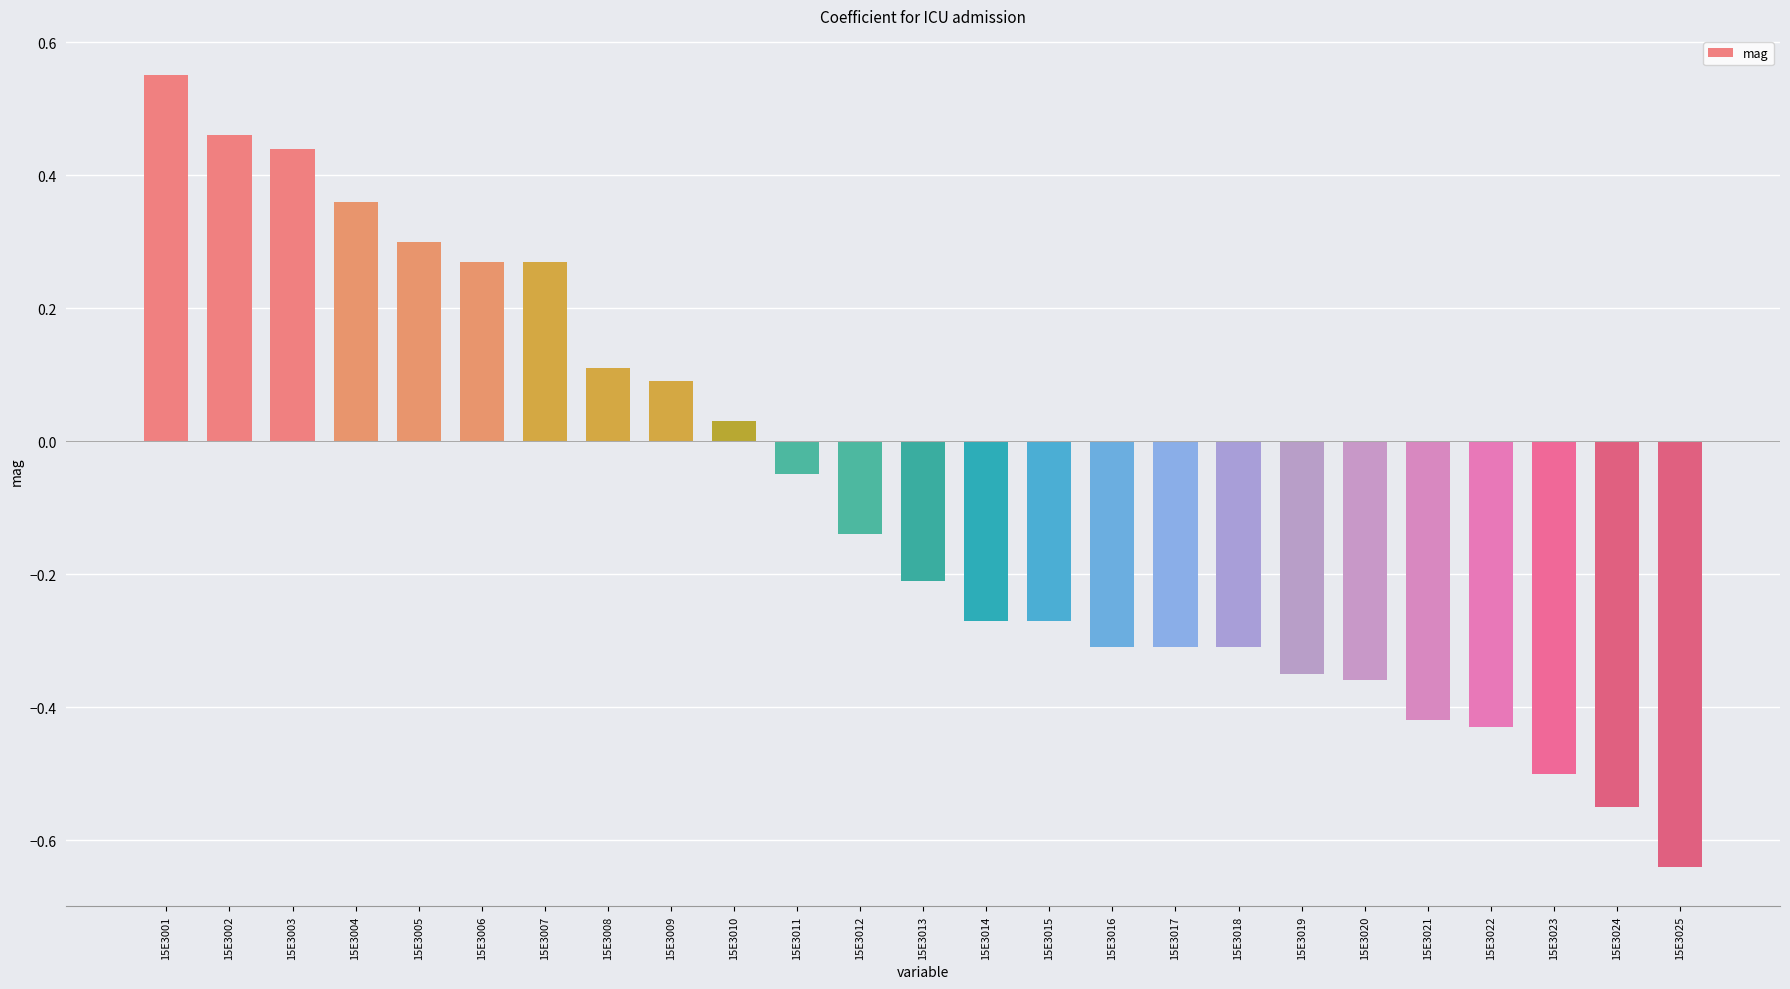

What is the value of the 11th bar from the left?

-0.1